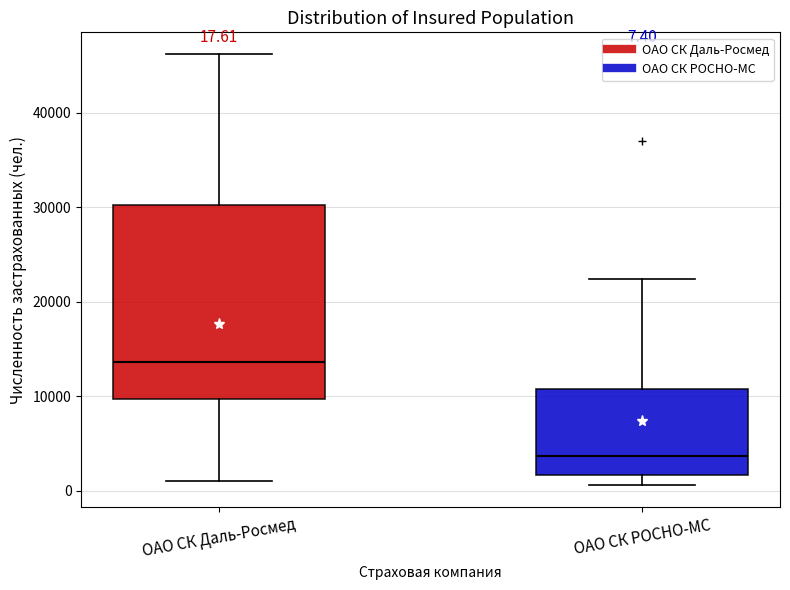

Which box has the lowest median line?

ОАО СК РОСНО-МС